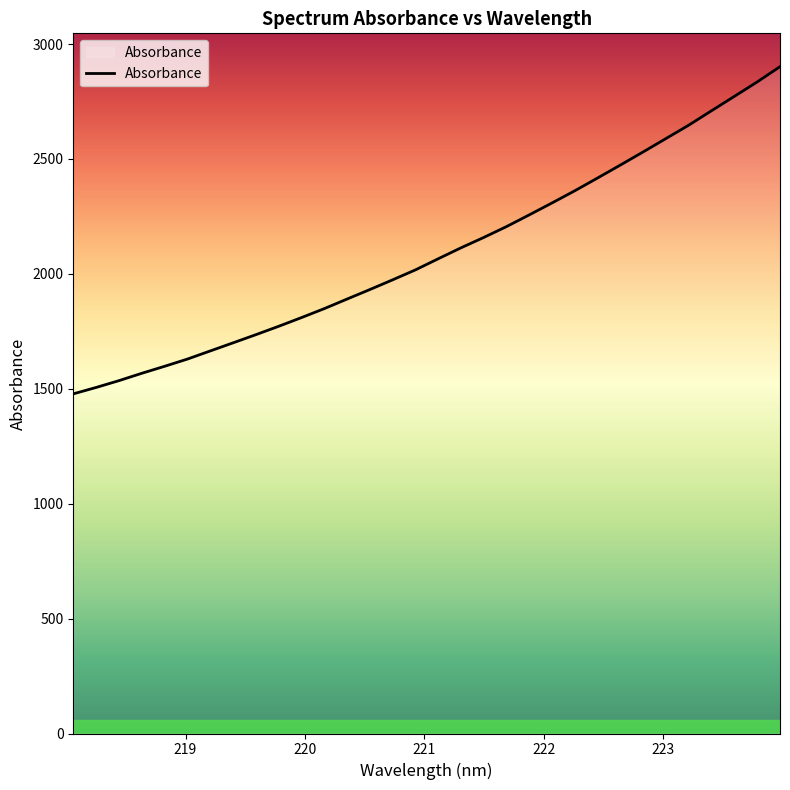

What is the minimum value shown in the chart?

1477.9